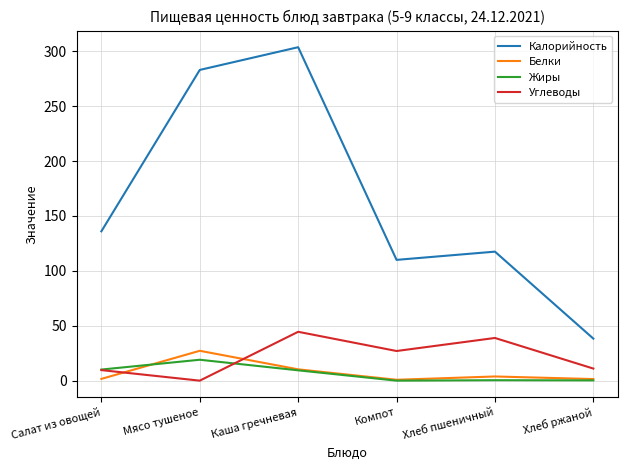

Where is Калорийность nearest to the value 170?

Салат из овощей